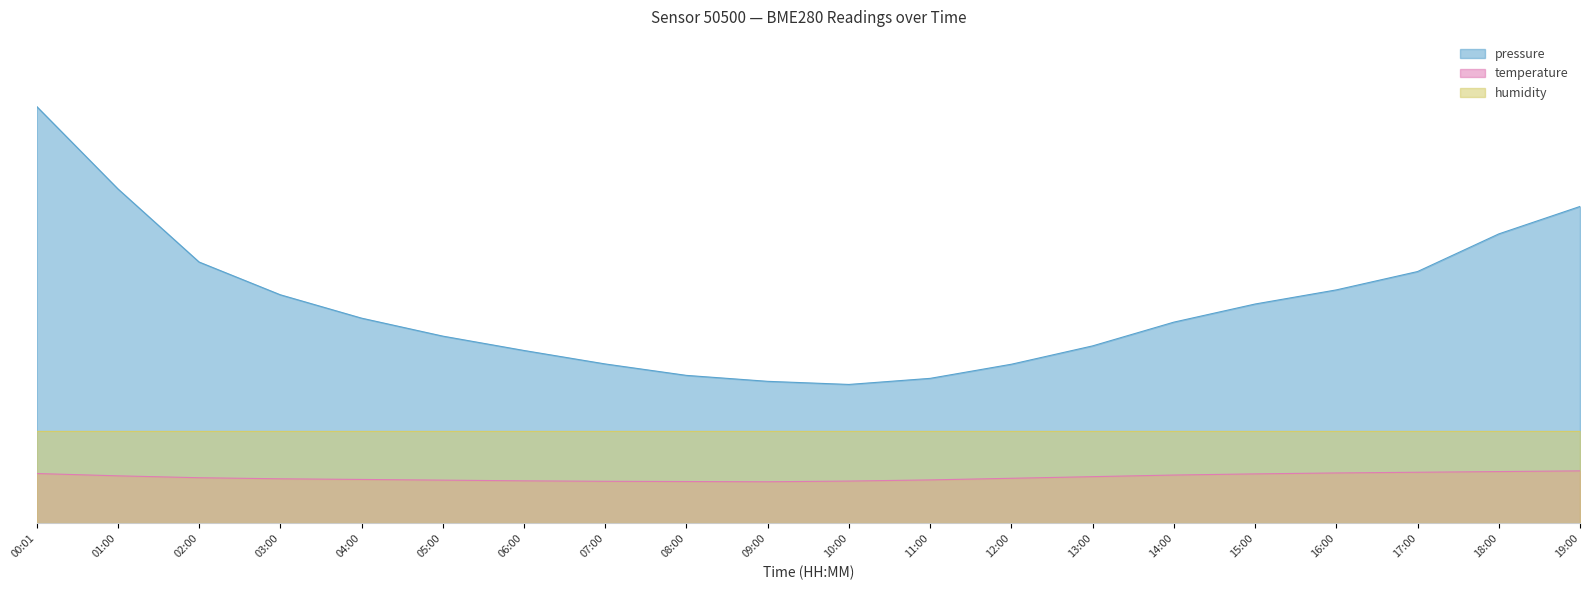

What is the label of the 8th point from the right?

12:00